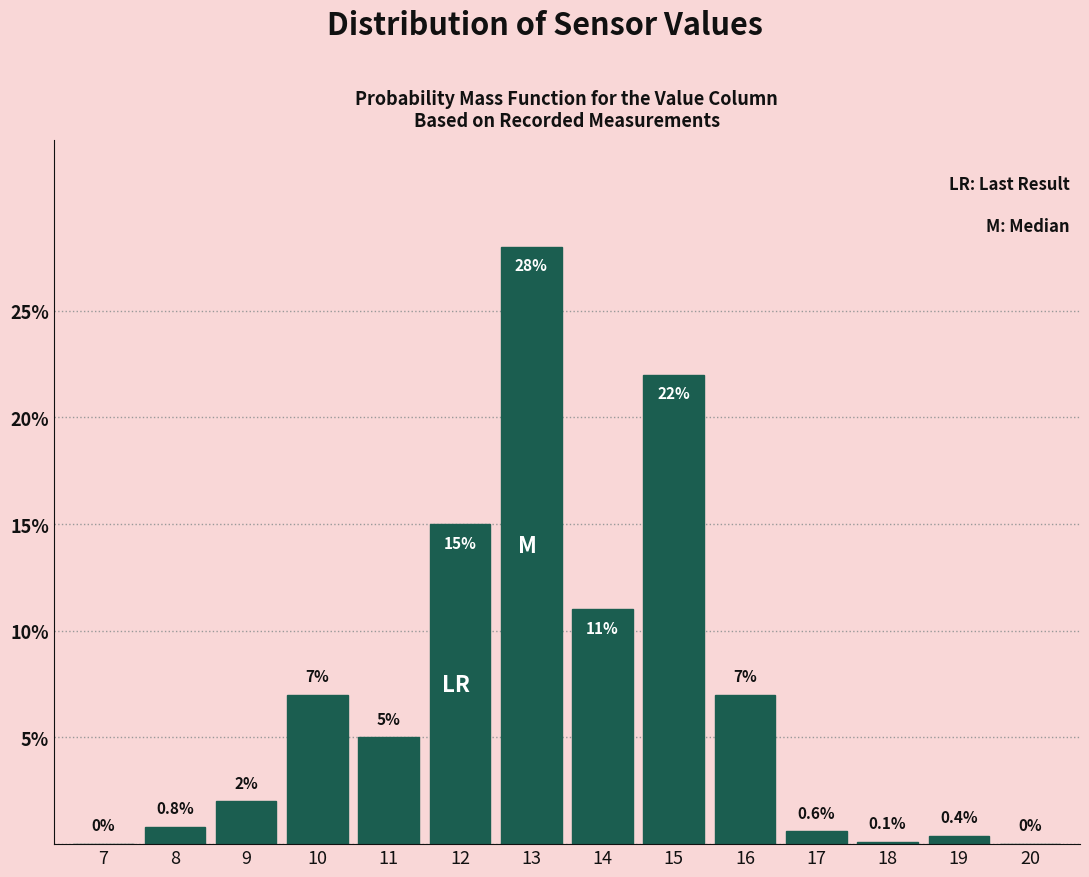

Reading left to right, extract all data points from this chart.

7=0.0	8=0.8	9=2.0	10=7.0	11=5.0	12=15.0	13=28.0	14=11.0	15=22.0	16=7.0	17=0.6	18=0.1	19=0.4	20=0.0